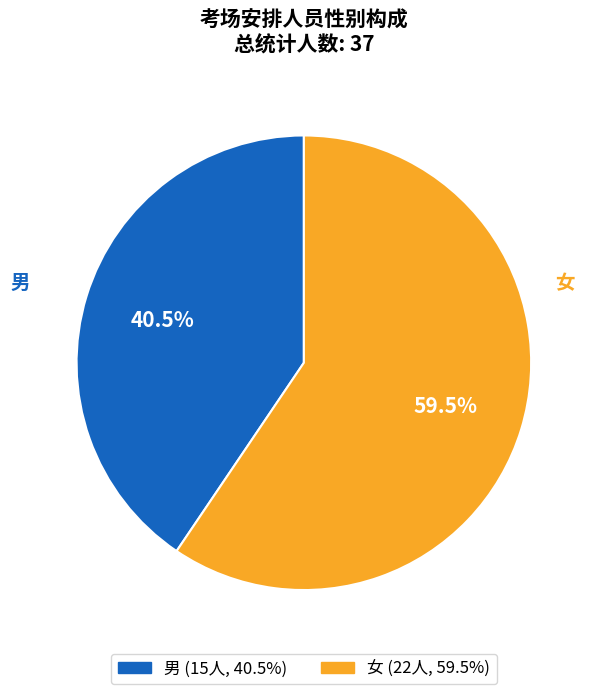

Between 男 and 女, which is larger?

女